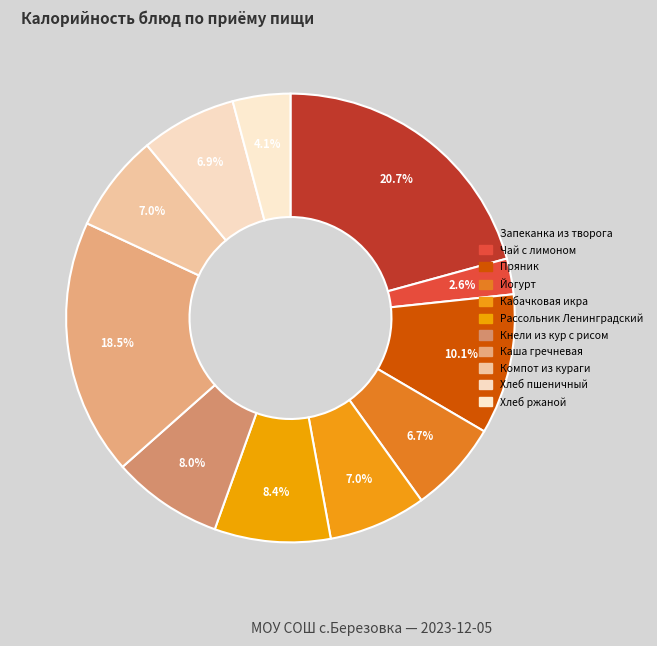

Is Кнели из кур с рисом the majority of the pie?

No